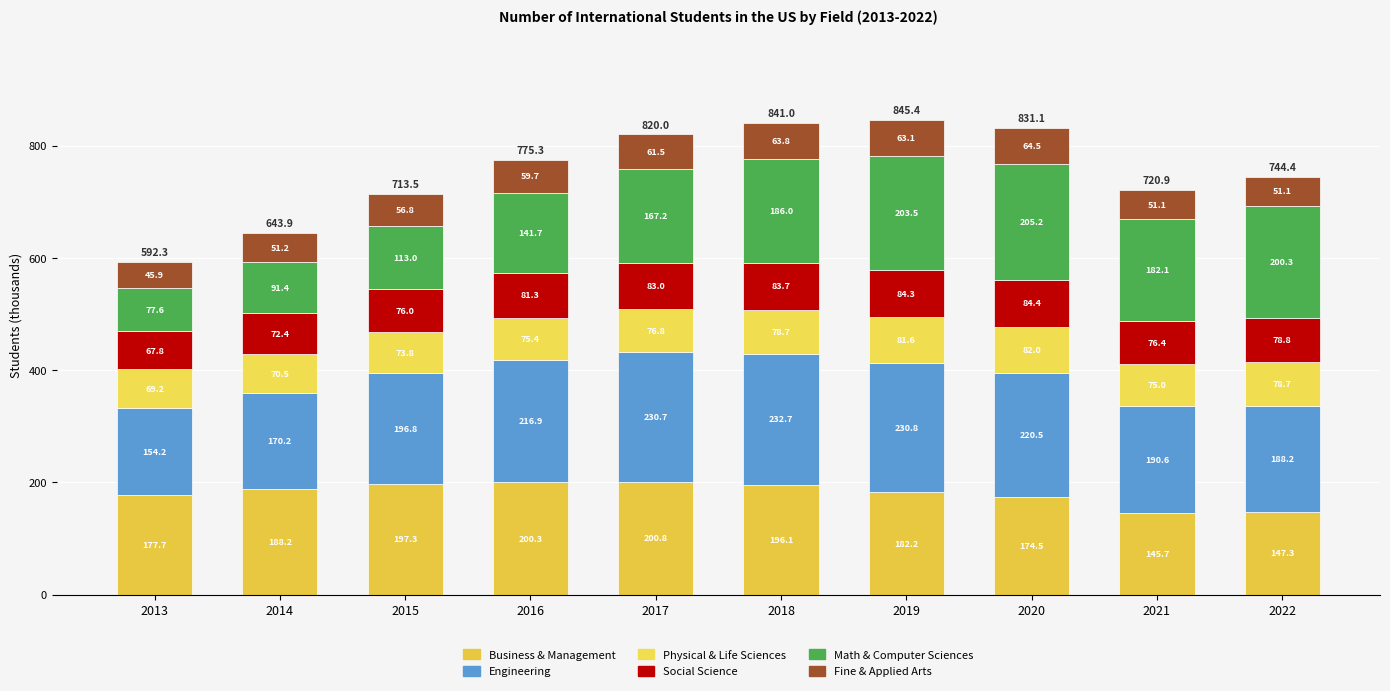

True or false: Business and Management has a value of 360.4 at 2017.

False